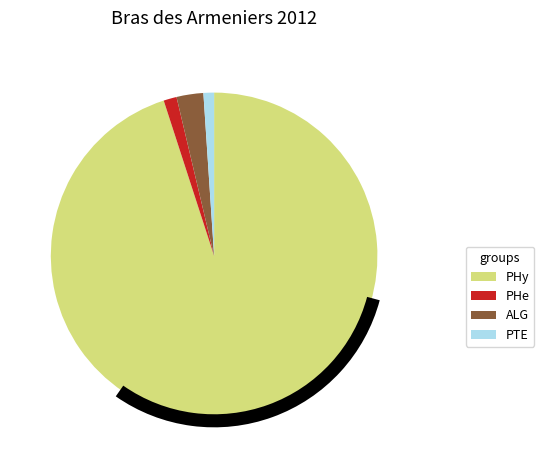

Which category has the smallest portion of the pie?

PTE